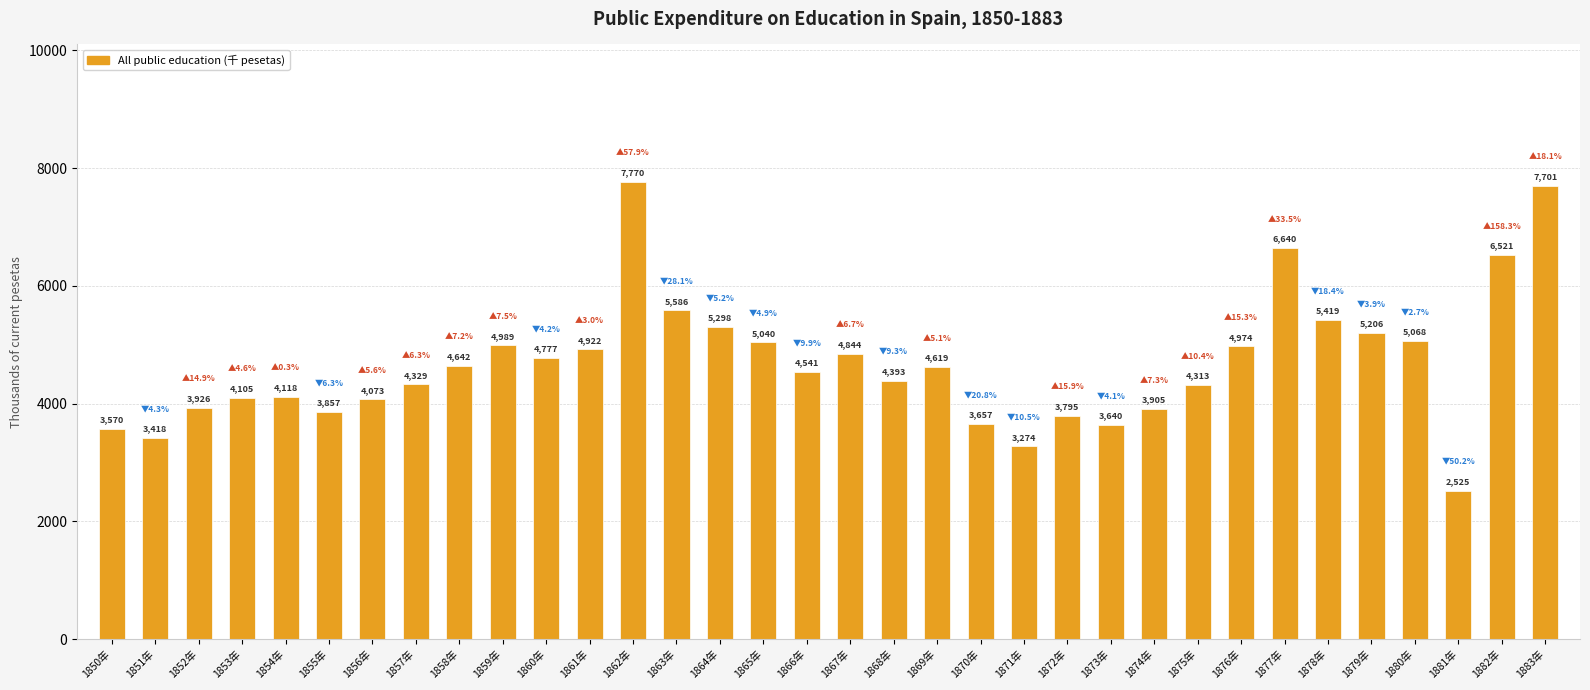

Where does the data first go above 4619?

1858年